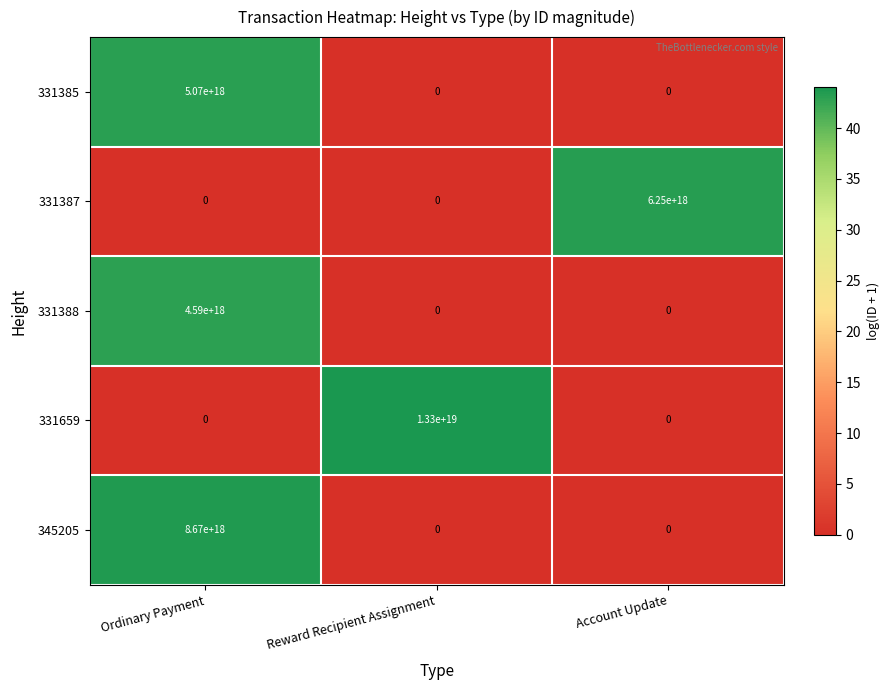

Between Reward Recipient Assignment and Account Update, which series saw the biggest shift?

331659